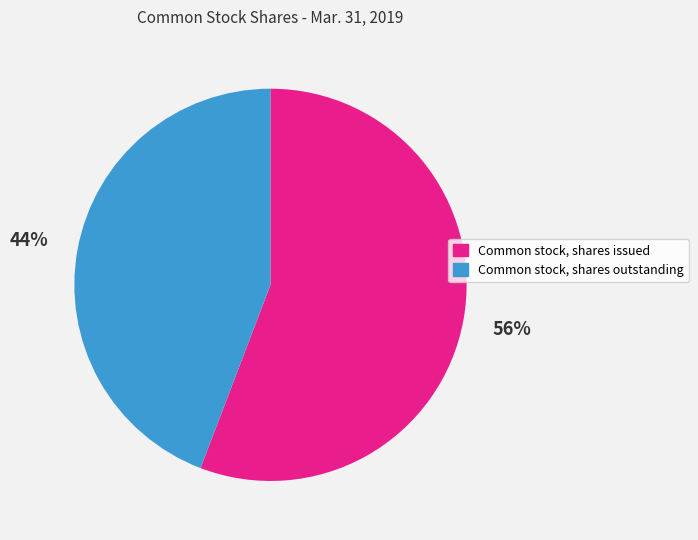

Which category has the smallest portion of the pie?

Common stock, shares outstanding